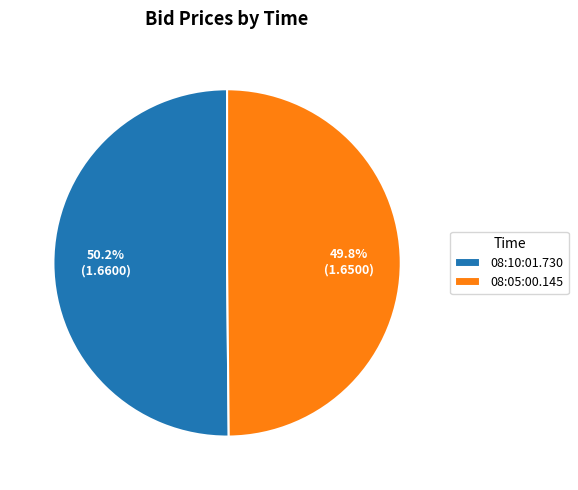

What percentage is NOT represented by 08:10:01.730?

49.8%